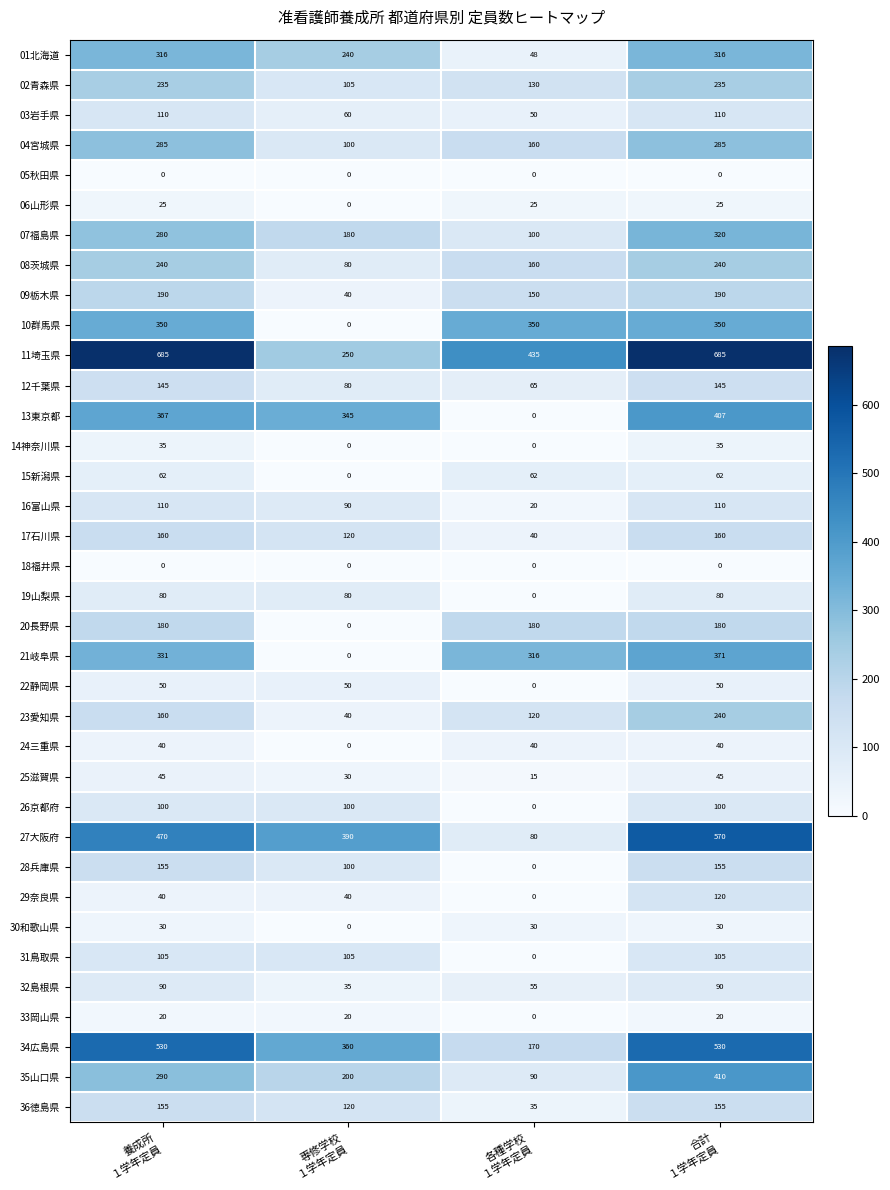

What is the greatest value displayed?

685